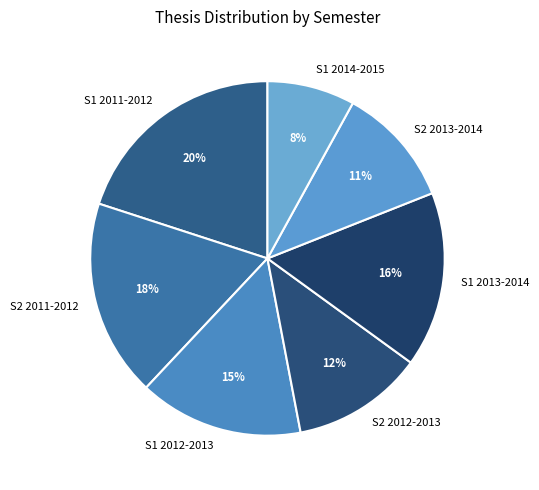

What is the ratio of the value at S1 2012-2013 to the value at S1 2014-2015?

1.9